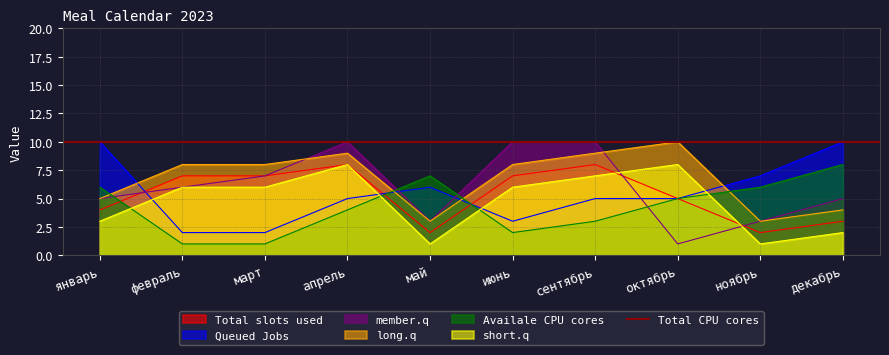

What is the highest value of the Total slots used series?

8